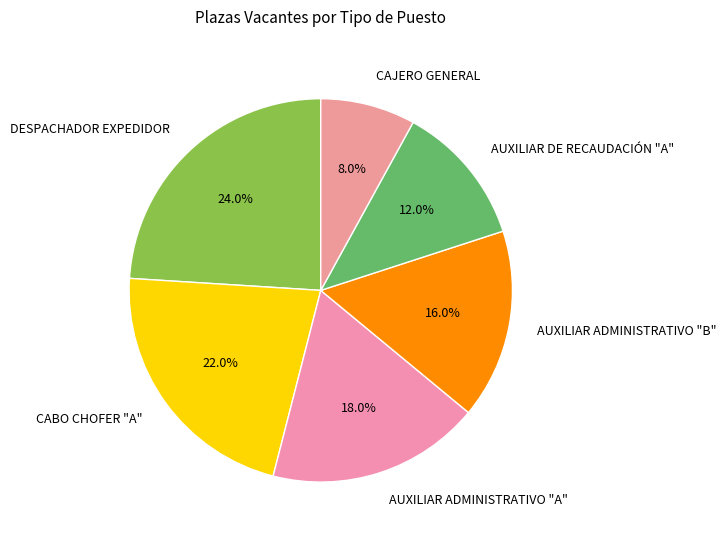

How many segments does this pie chart have?

6